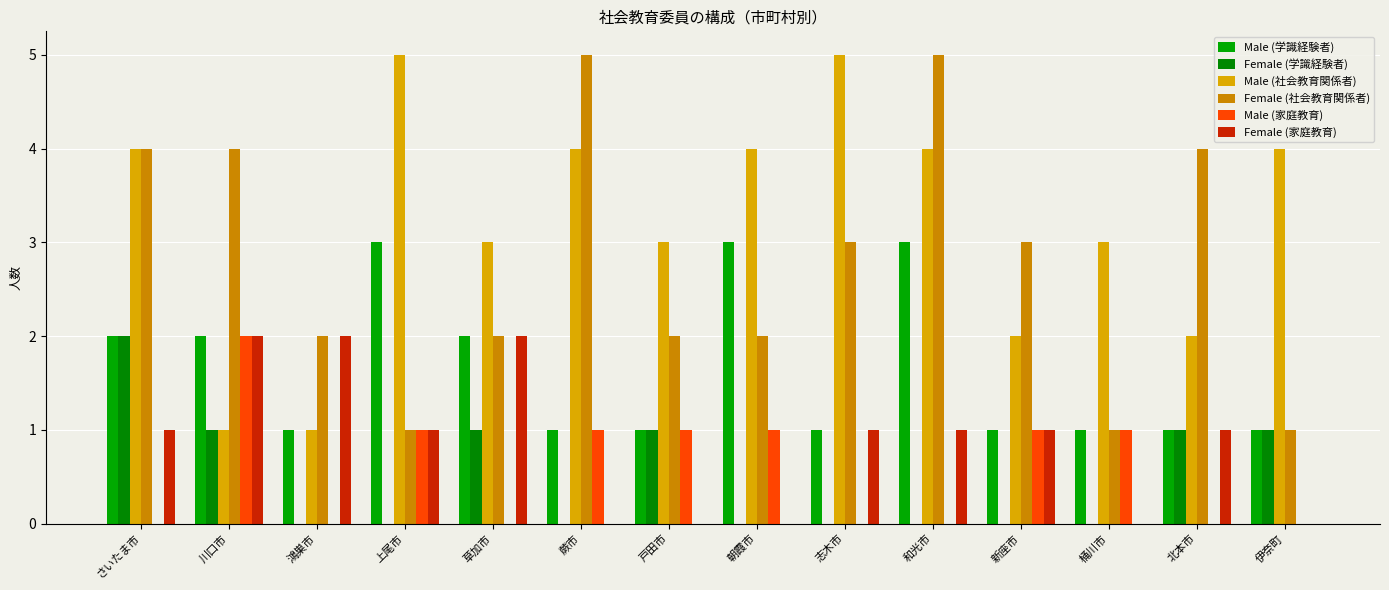

How many groups of bars are there?

14